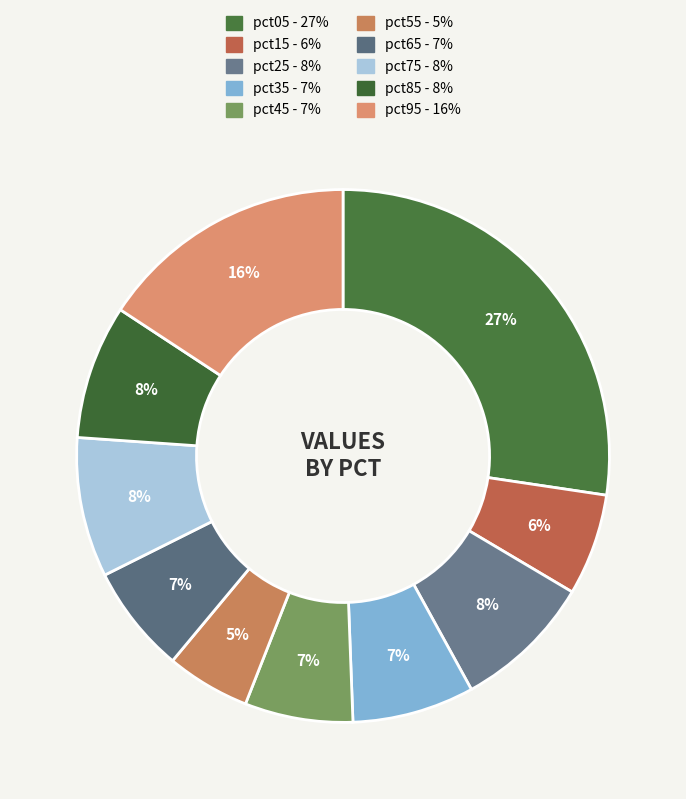

What percentage is the pct45 slice, to the nearest percent?

7%